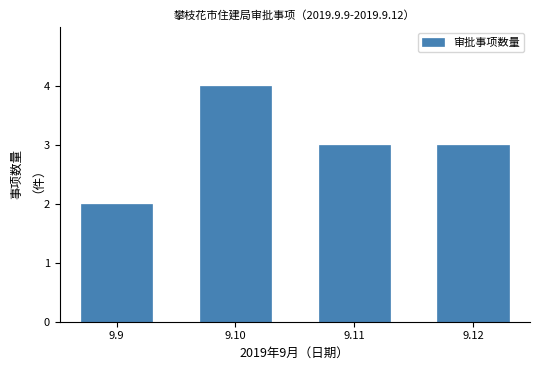

Reading right to left, list all the values displayed in this chart.

3	3	4	2